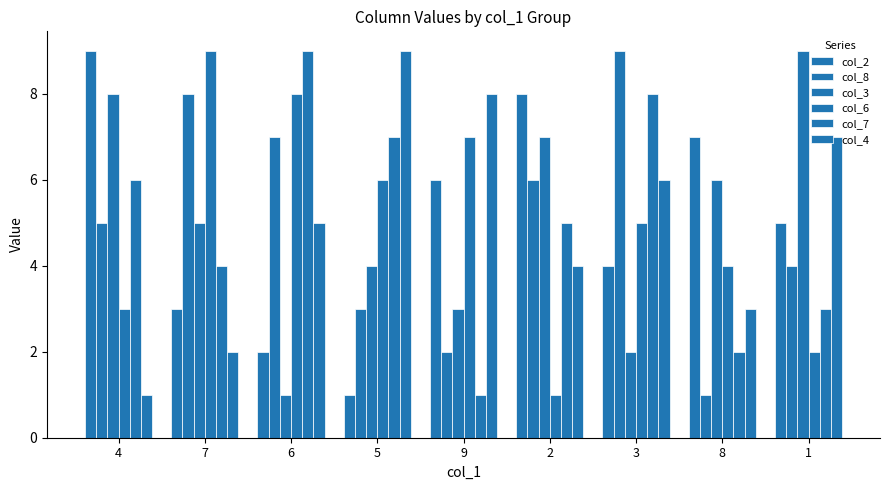

How many bars are there in total?

54